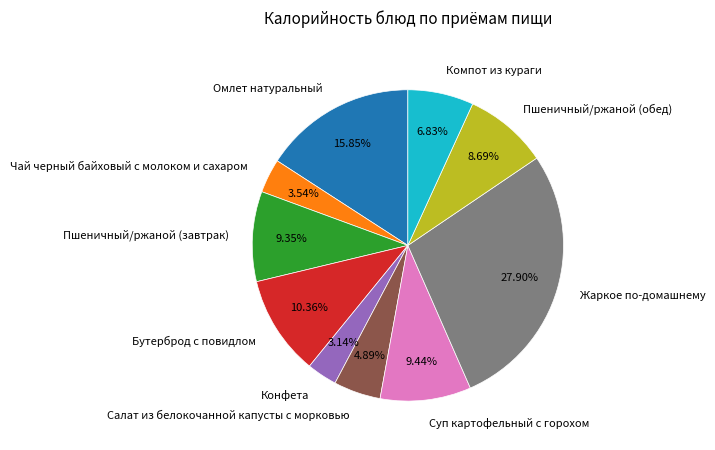

What percentage is NOT represented by Чай черный байховый с молоком и сахаром?

96.5%